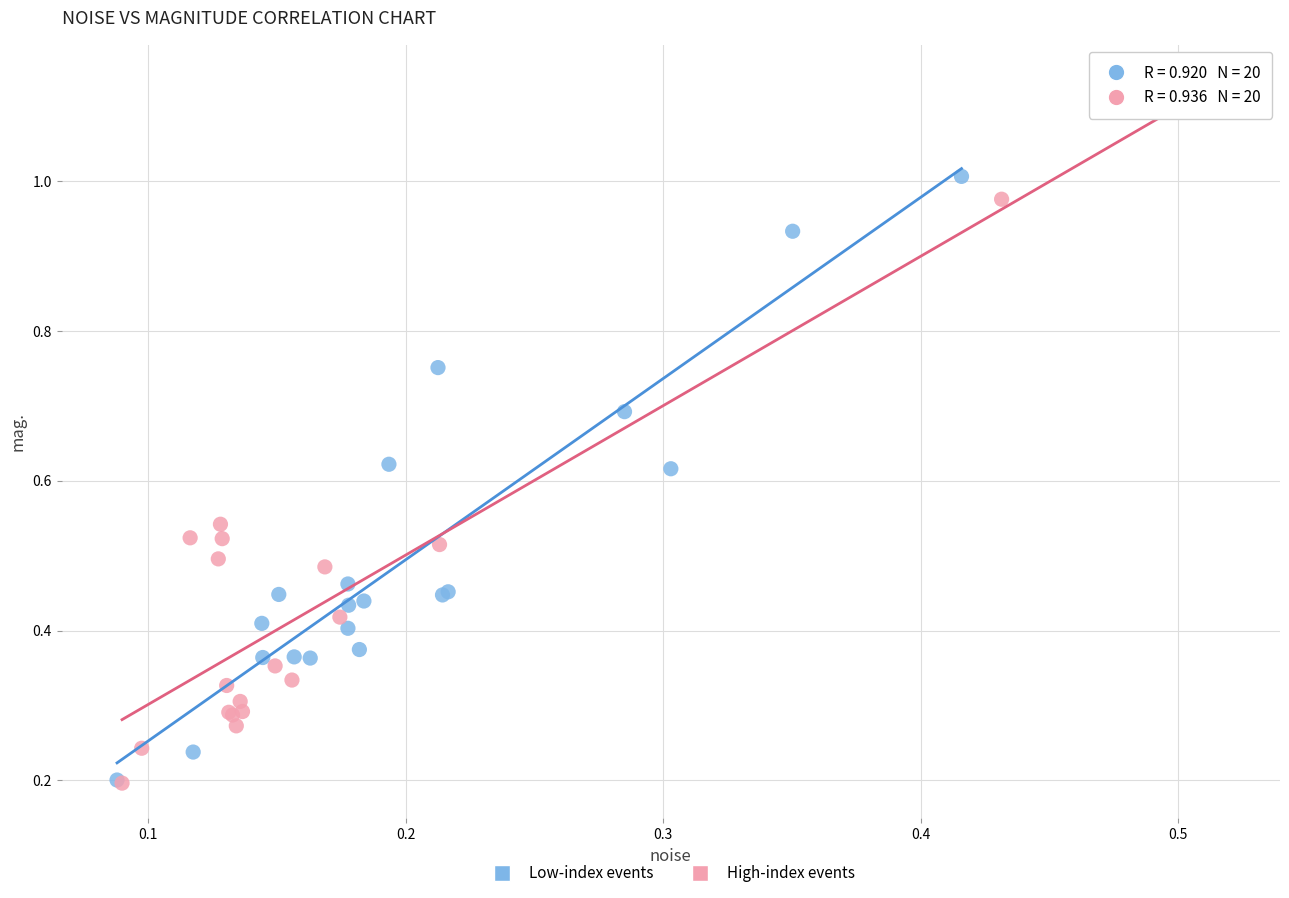

Which series has the largest Y range (max minus min)?

High-index events